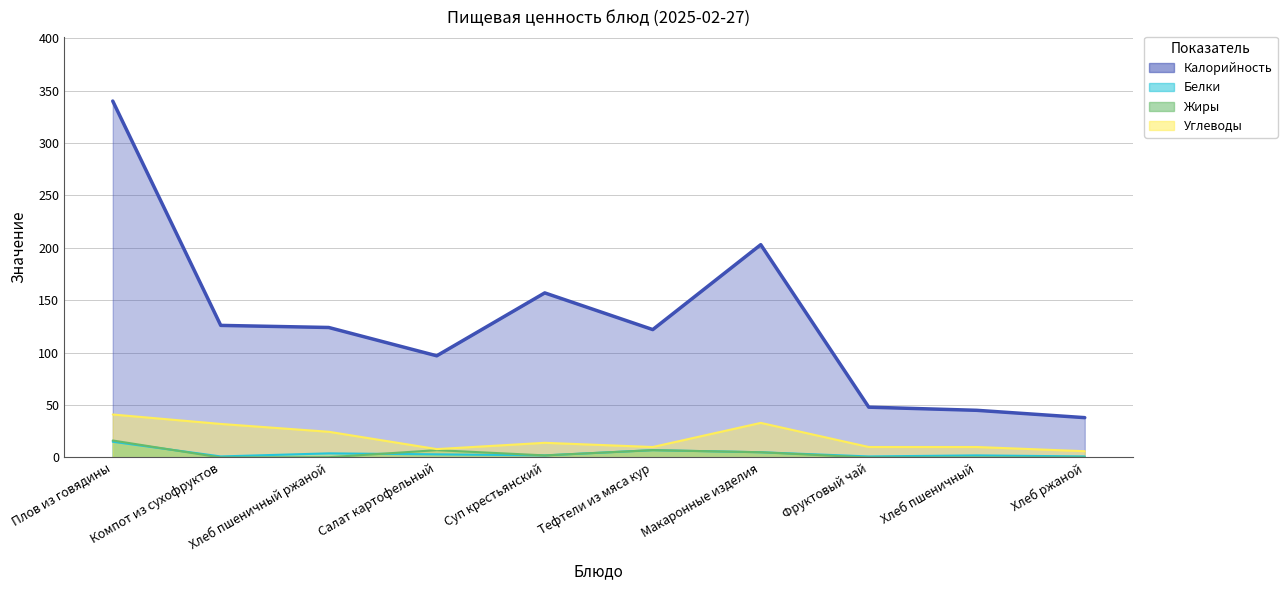

Which label corresponds to the smallest value in the chart?

Компот из сухофруктов